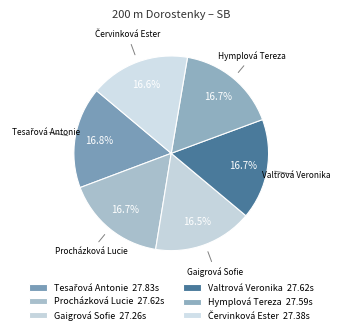

Does Valtrová Veronika account for over 50% of the chart?

No